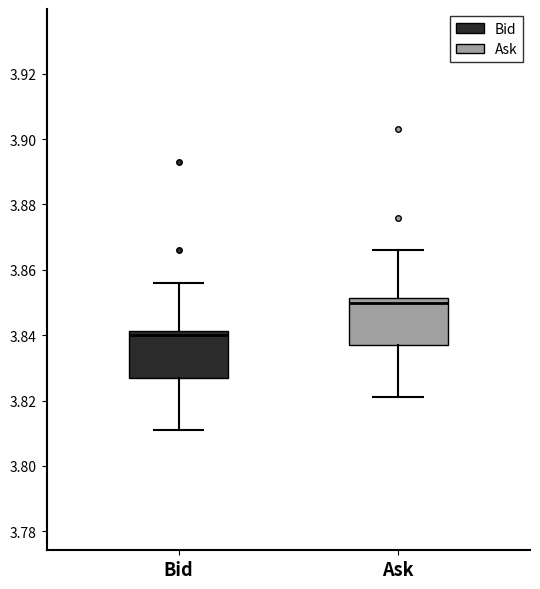

Reading left to right, read every box against the y-axis: the position of its median line, the range the box covers, and the ends of its whiskers. The values are not printed on the chart, so give them approximately, as read against the axis.

Bid: median 3.840, box 3.828 to 3.842, whiskers 3.812 to 3.856
Ask: median 3.850, box 3.838 to 3.852, whiskers 3.822 to 3.866